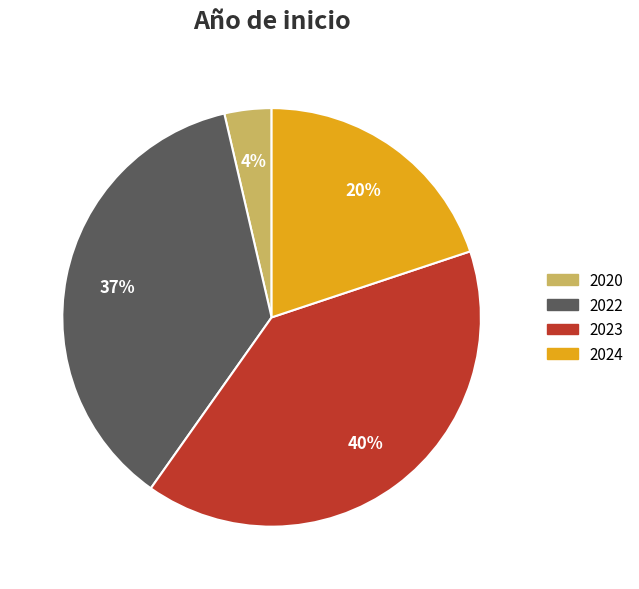

Does any single category account for the majority?

No